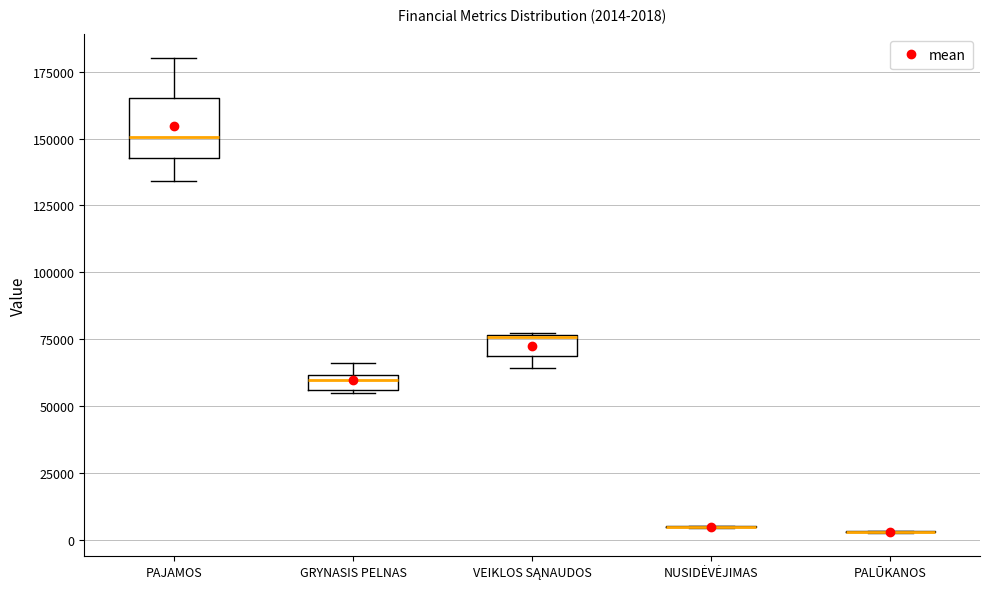

Which box is the tallest, from its lower edge to its upper edge?

PAJAMOS